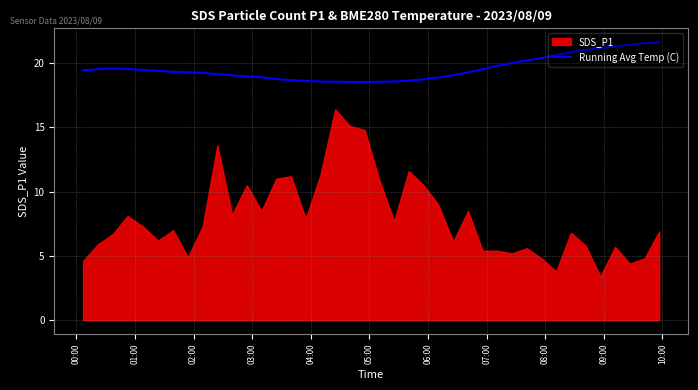

What is the lowest value of the Running Avg Temp (C) series?

18.5